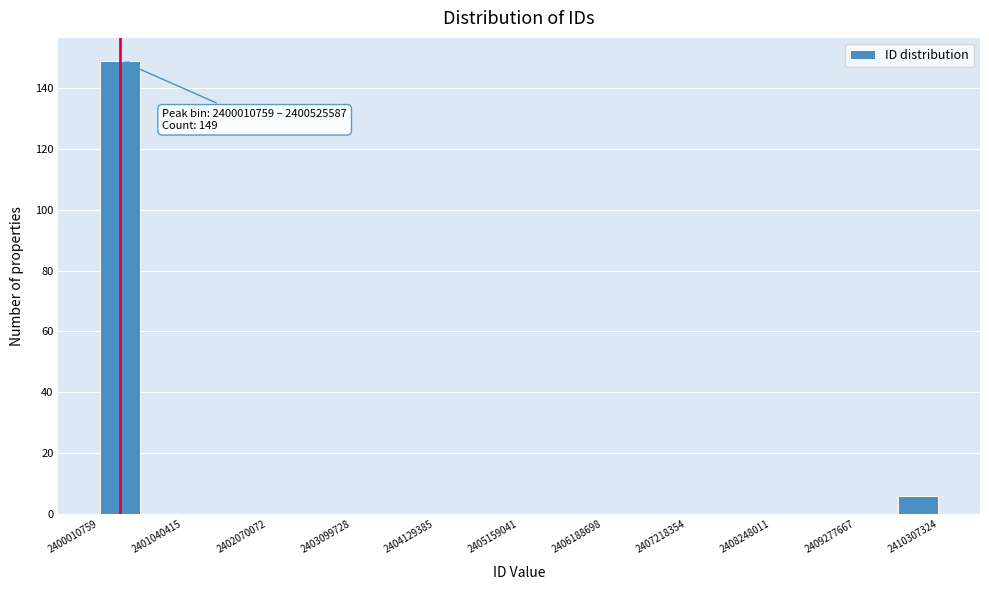

Around what value on the x-axis is the tallest bar? Give the approximate position of its centre, as read against the axis.

2400200000